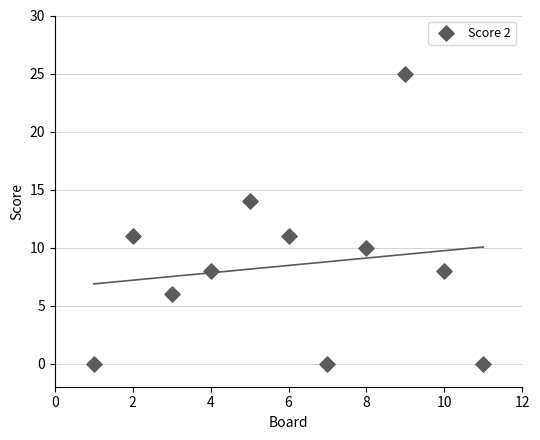

What is the average Y value?

8